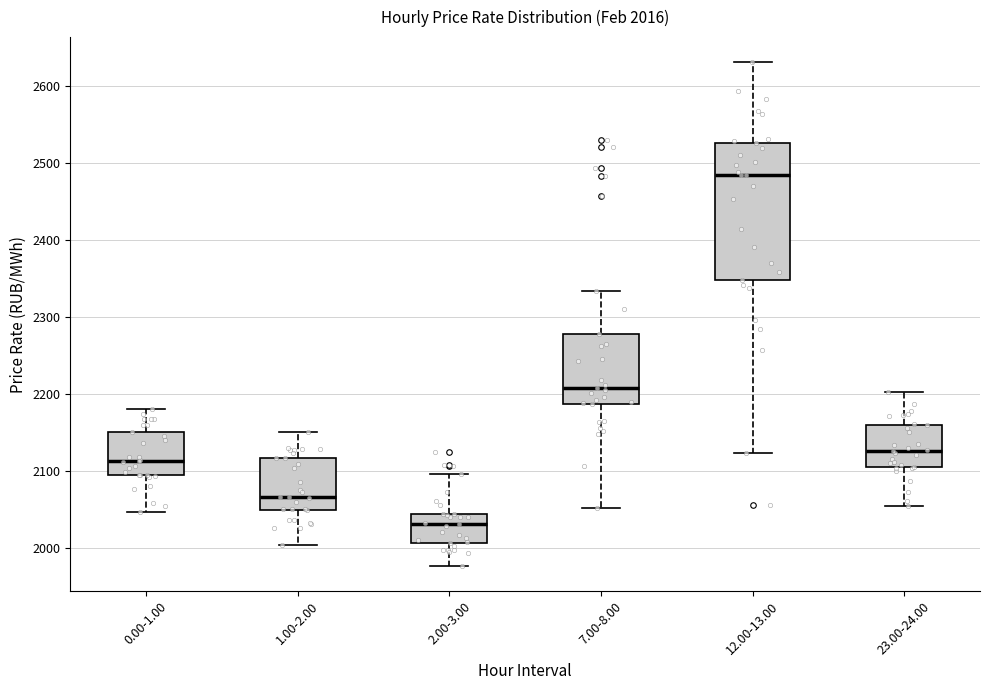

Which box's median line is the highest?

12.00-13.00